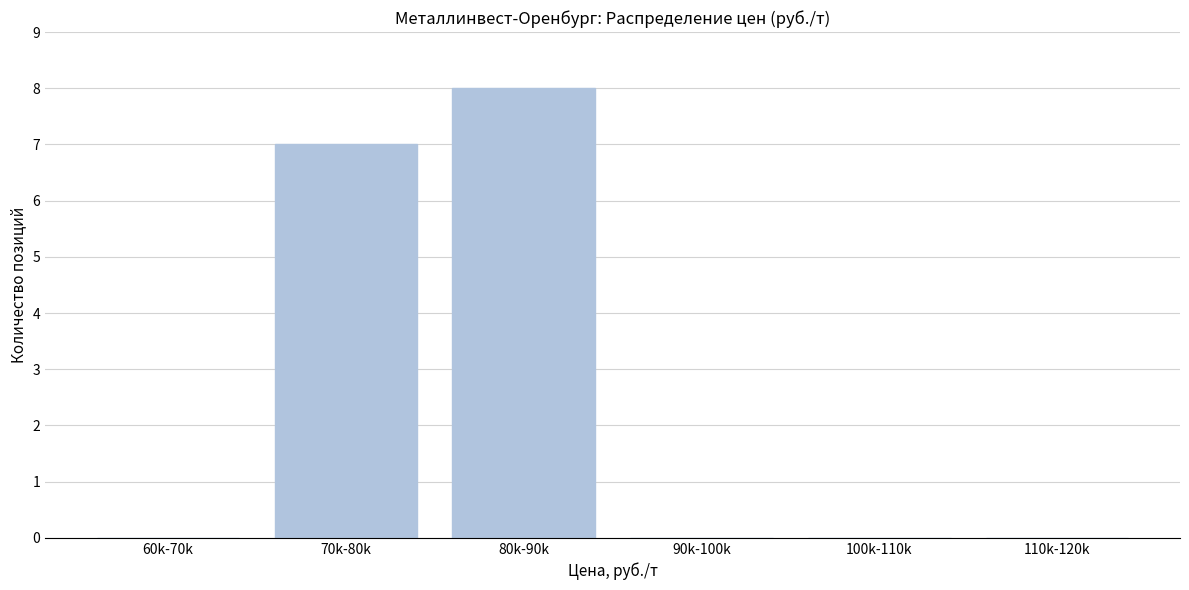

Reading left to right, transcribe all the data shown in this chart.

60k-70k=0	70k-80k=7	80k-90k=8	90k-100k=0	100k-110k=0	110k-120k=0